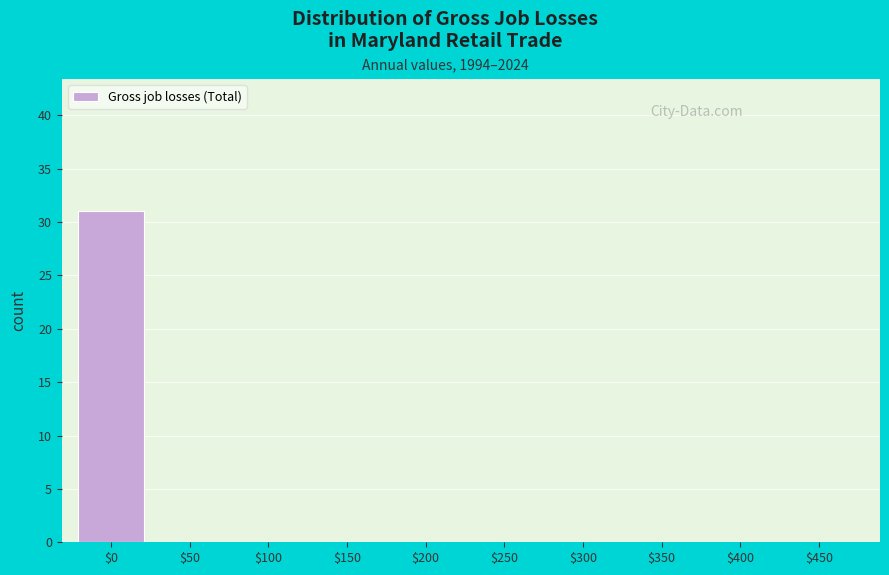

Which label corresponds to the largest value in the chart?

$0